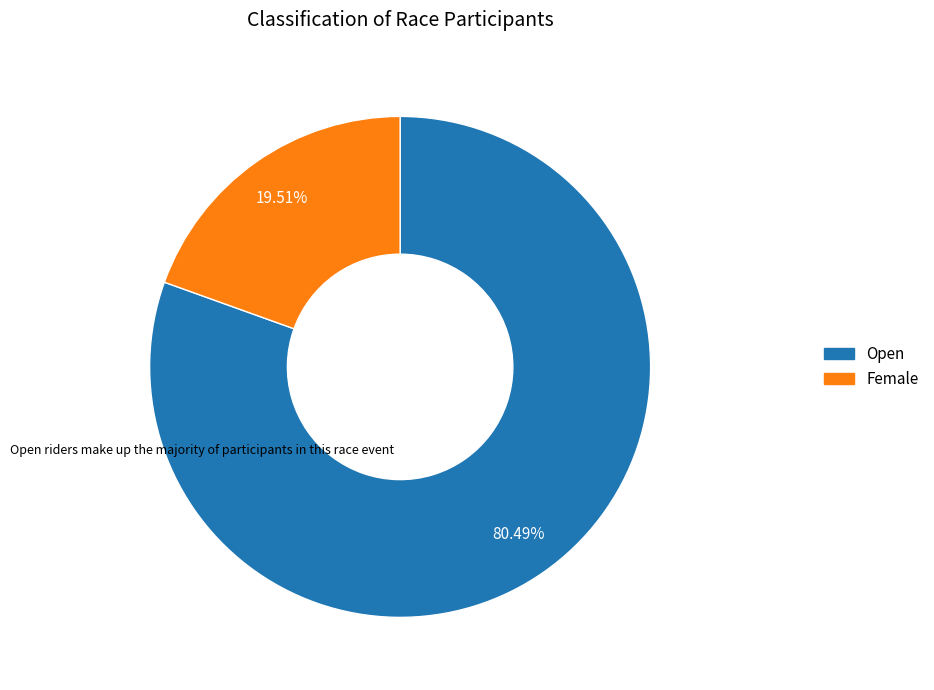

What is the ratio of the value at Female to the value at Open?

0.2